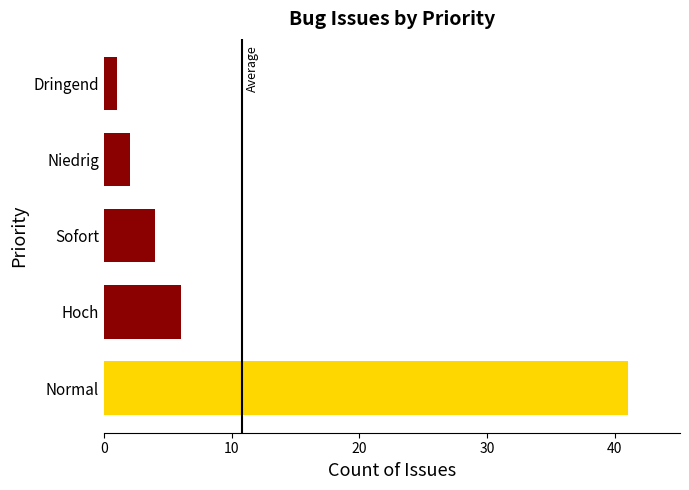

What is the greatest value displayed?

41